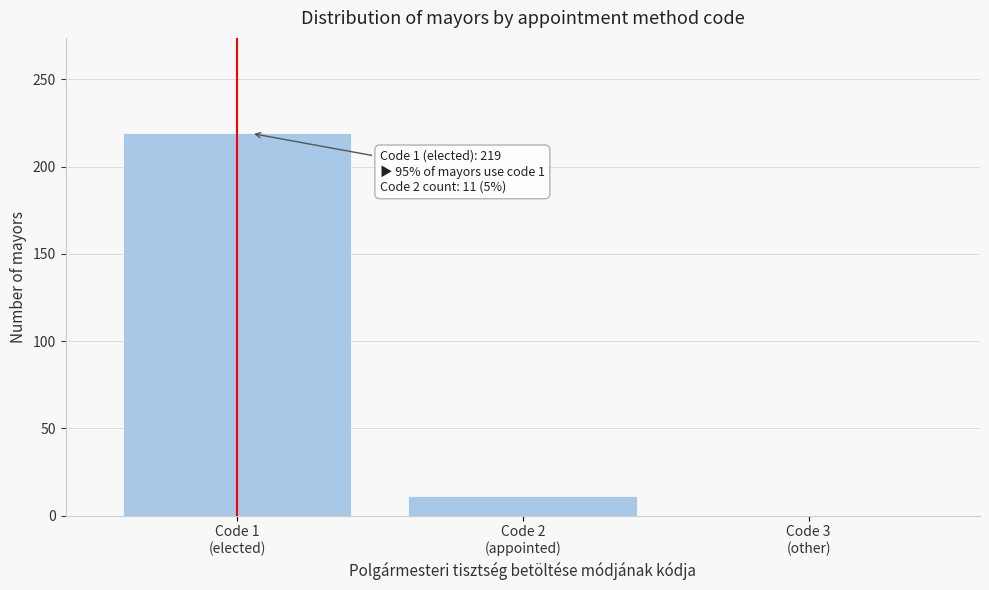

What is the greatest value displayed?

219